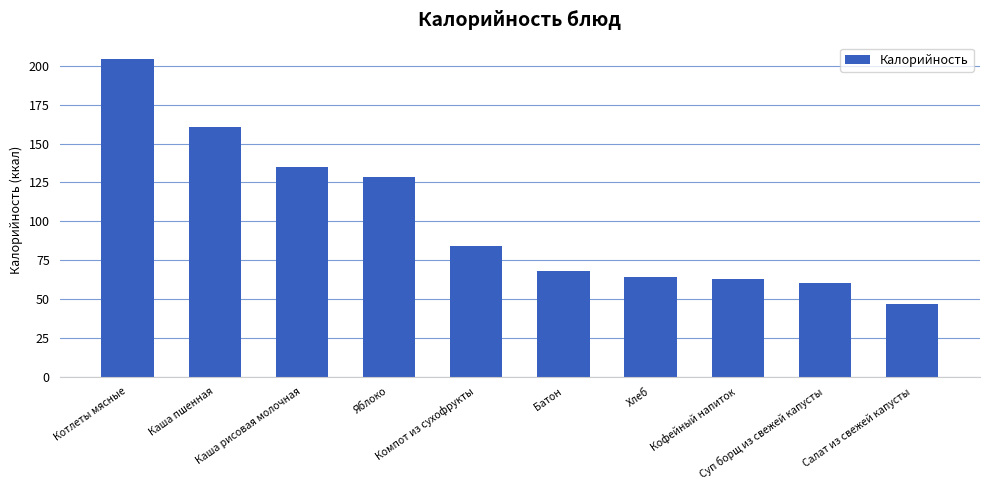

At which label is the value closest to 125?

Яблоко